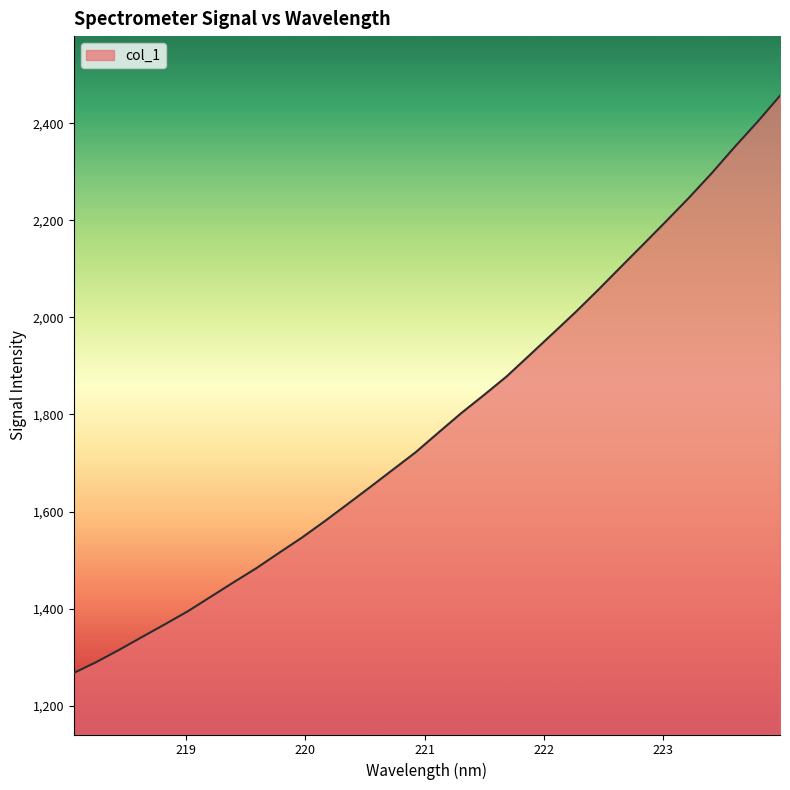

What is the difference between the maximum and minimum values?

1189.0